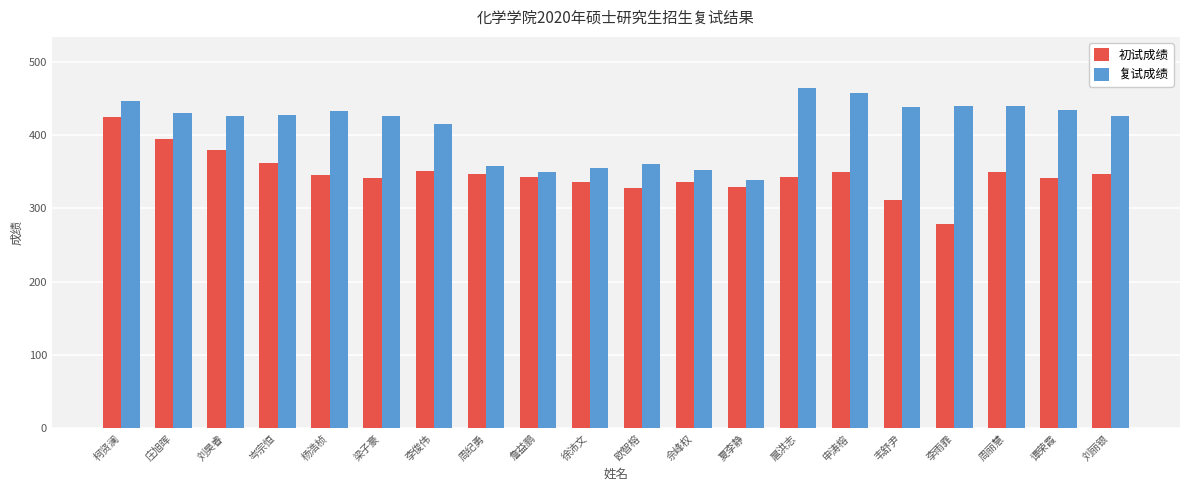

List the series in order of their peak value, lowest first.

初试成绩, 复试成绩